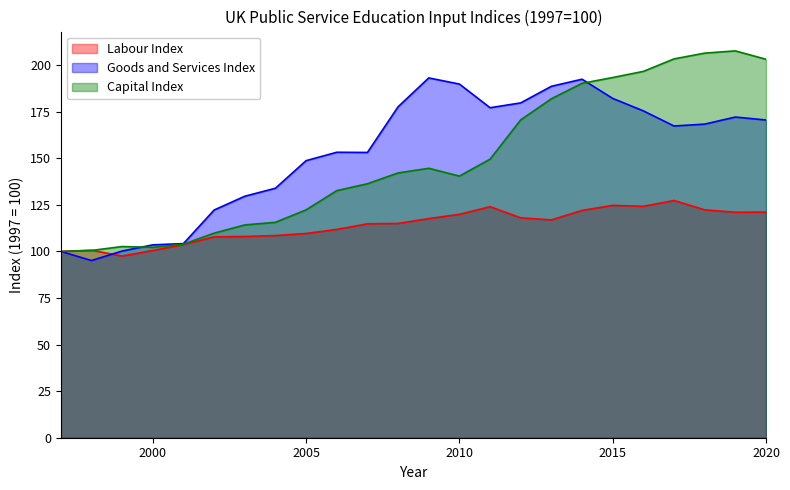

Between which two adjacent categories do Labour Index and Goods and Services Index first intersect?

1998 and 1999